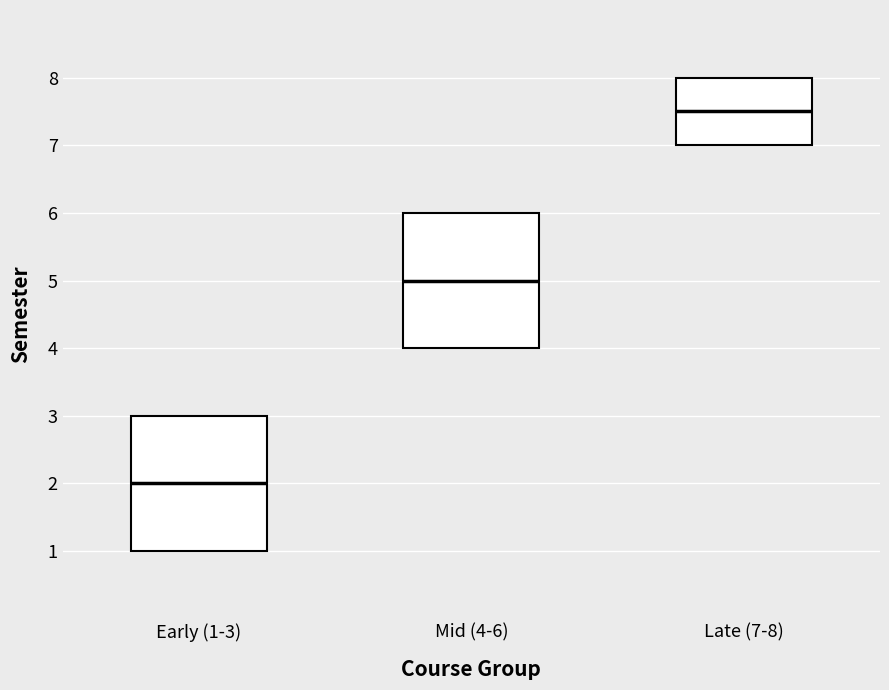

Reading left to right, read every box against the y-axis: the position of its median line, the range the box covers, and the ends of its whiskers. The values are not printed on the chart, so give them approximately, as read against the axis.

Early (1-3): median 2.0, box 1.0 to 3.0, whiskers 1.0 to 3.0
Mid (4-6): median 5.0, box 4.0 to 6.0, whiskers 4.0 to 6.0
Late (7-8): median 7.5, box 7.0 to 8.0, whiskers 7.0 to 8.0